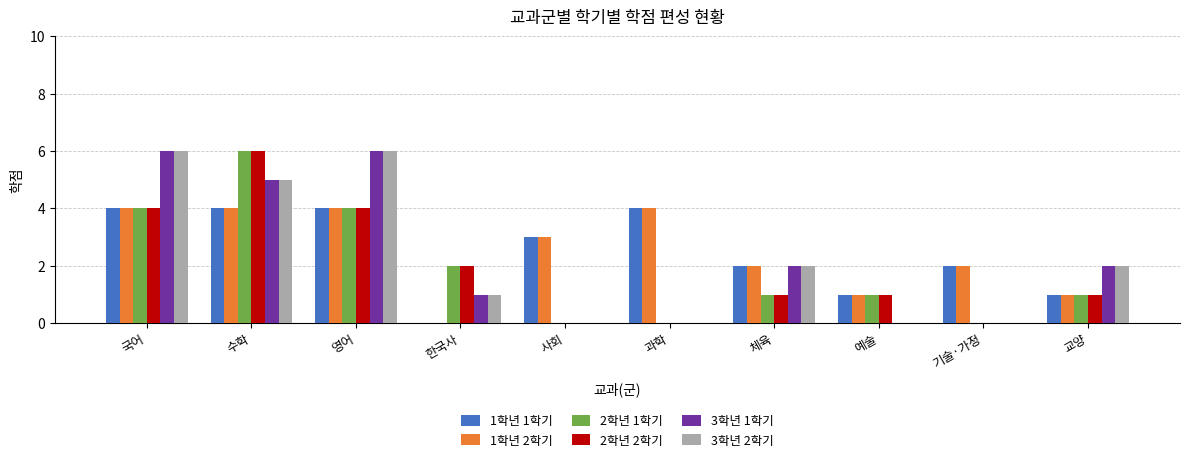

What value does the 3학년 2학기 series have at 교양?

2